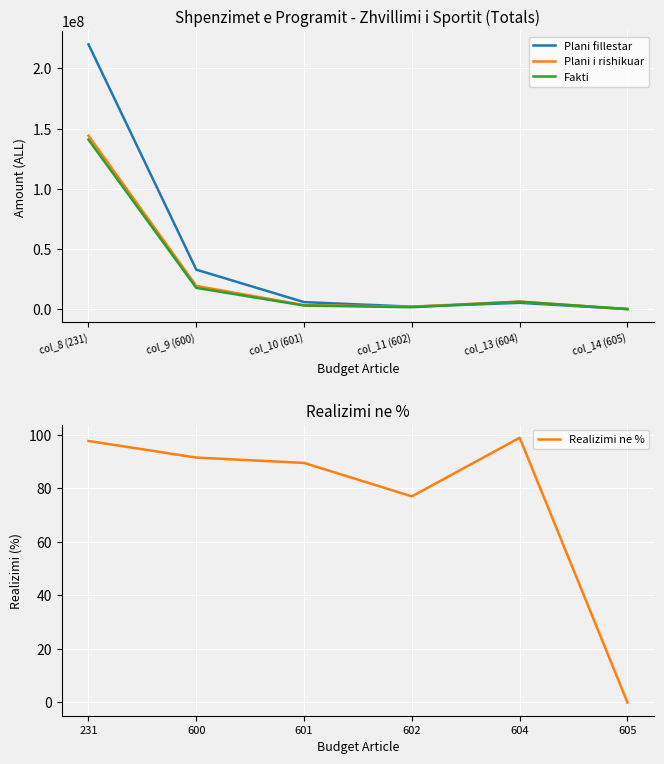

How many data points does each series have?

6